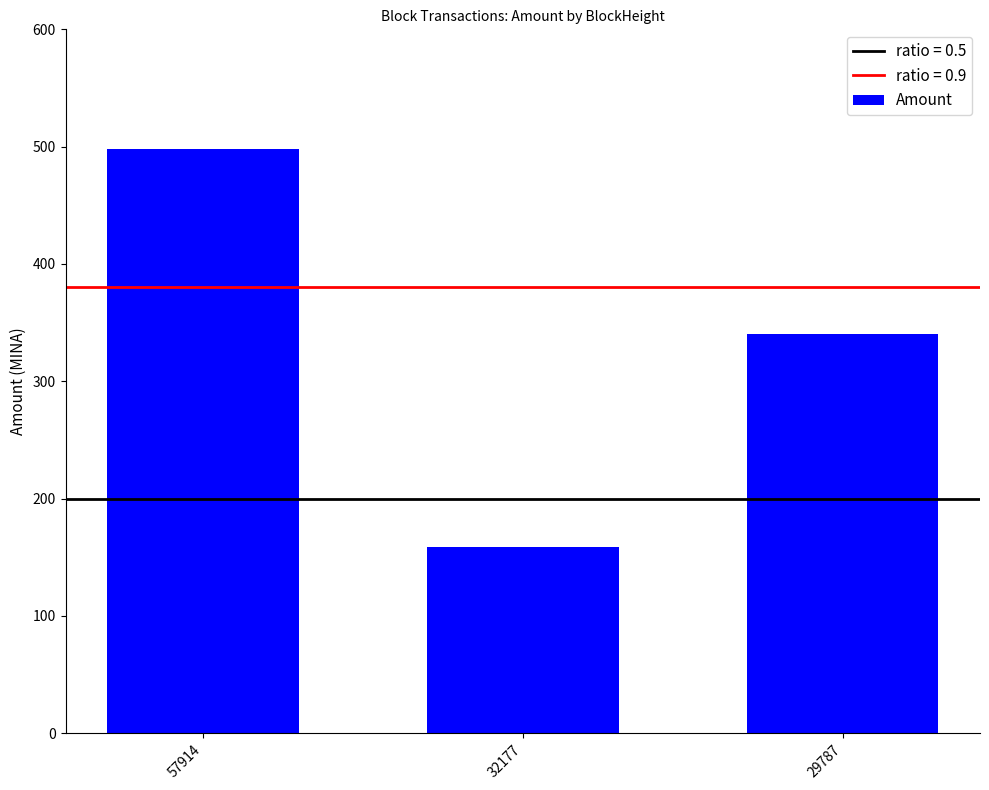

Are the bars horizontal?

No